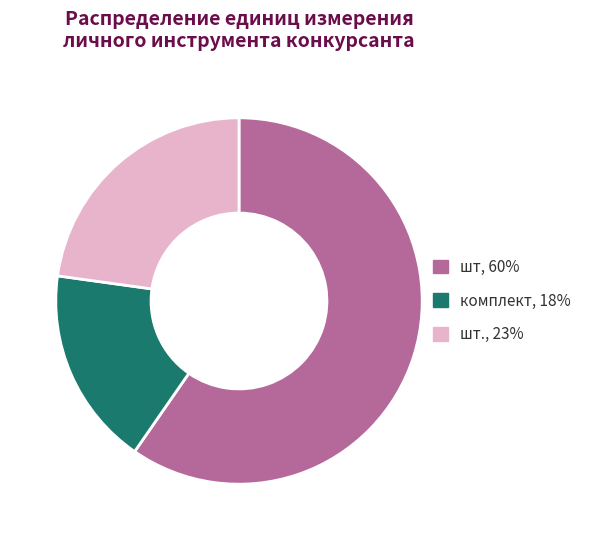

Is there any slice that represents more than half of the pie?

Yes